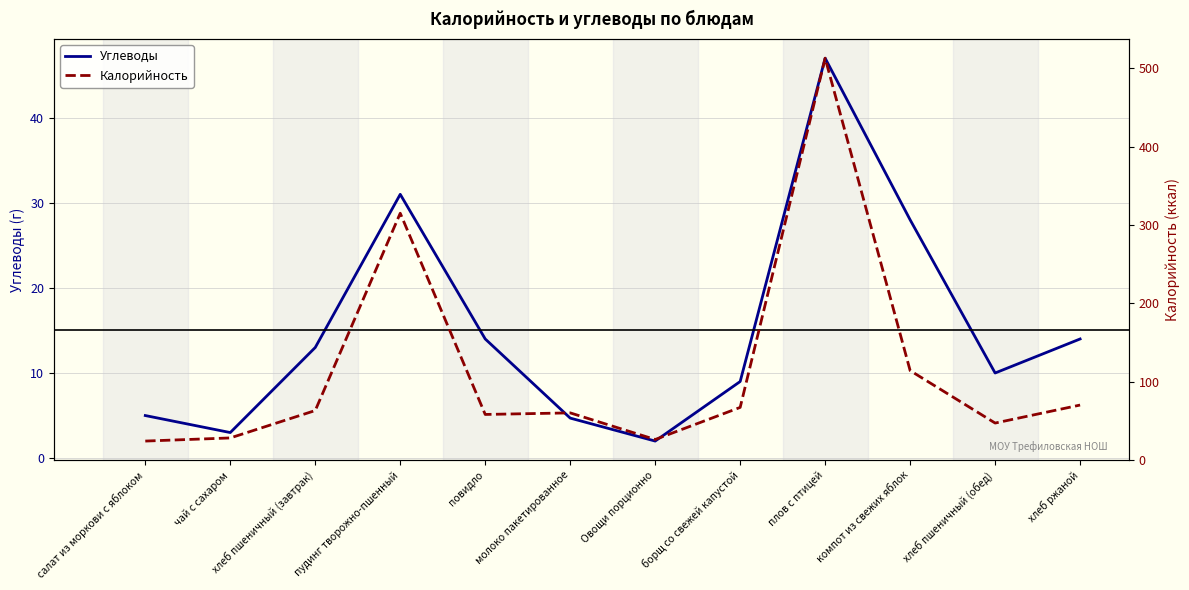

Between хлеб пшеничный (завтрак) and Овощи порционно, which series saw the biggest shift?

Калорийность